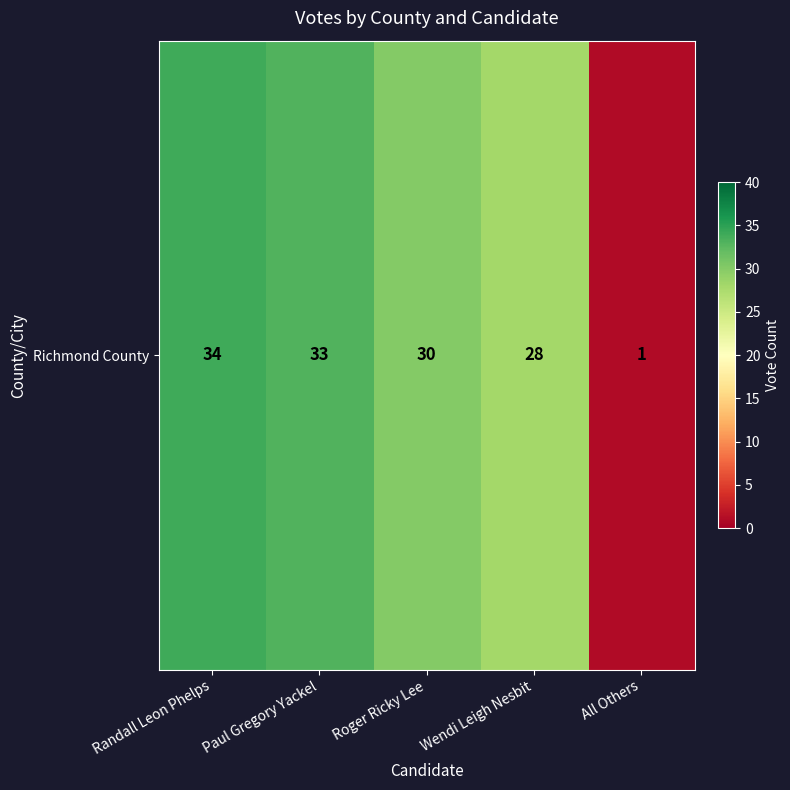

What is the ratio of the value at Paul Gregory Yackel to the value at Randall Leon Phelps?

1.0